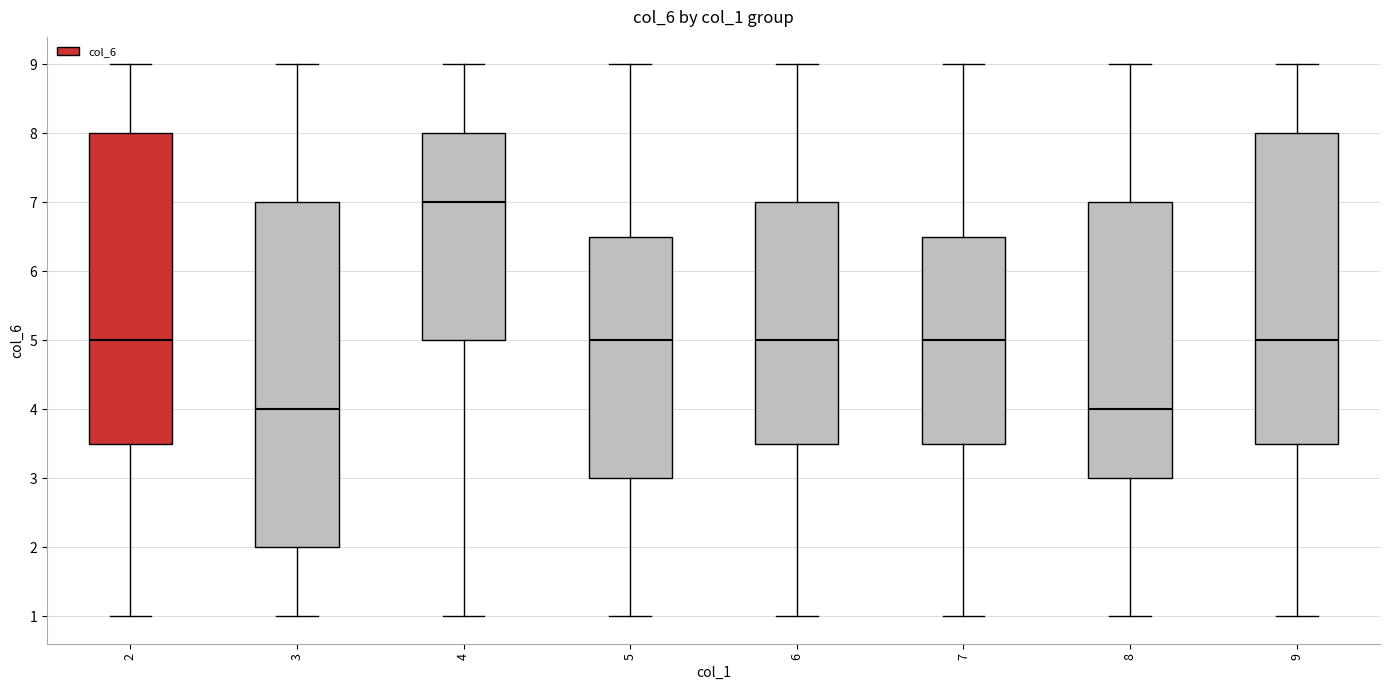

Reading left to right, transcribe this box plot: for each box, give where its median line is, the range the box spans, and where its two whiskers end, as read against the y-axis. The values are not printed on the chart, so give them approximately, as read against the axis.

2: median 5.0, box 3.5 to 8.0, whiskers 1.0 to 9.0
3: median 4.0, box 2.0 to 7.0, whiskers 1.0 to 9.0
4: median 7.0, box 5.0 to 8.0, whiskers 1.0 to 9.0
5: median 5.0, box 3.0 to 6.5, whiskers 1.0 to 9.0
6: median 5.0, box 3.5 to 7.0, whiskers 1.0 to 9.0
7: median 5.0, box 3.5 to 6.5, whiskers 1.0 to 9.0
8: median 4.0, box 3.0 to 7.0, whiskers 1.0 to 9.0
9: median 5.0, box 3.5 to 8.0, whiskers 1.0 to 9.0